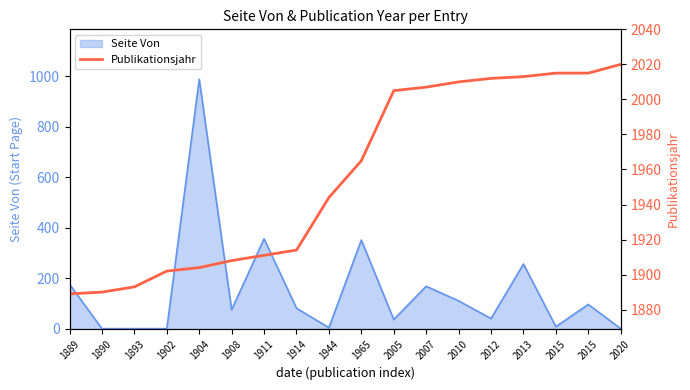

Which category has the highest value across all series?

2020